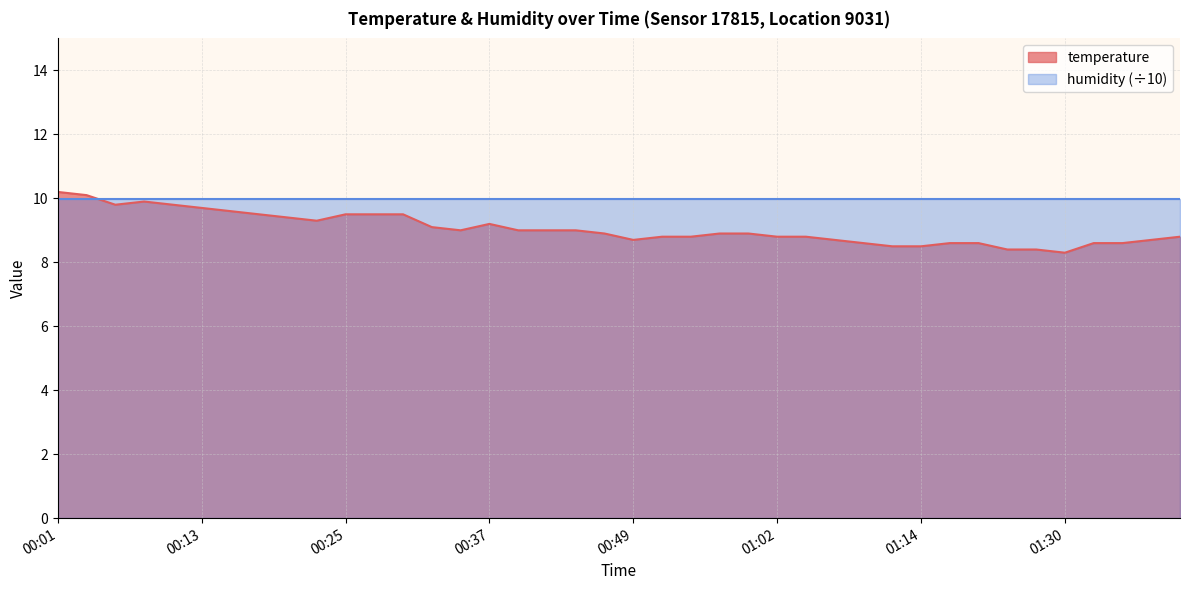

What position from the right is 00:03?

39